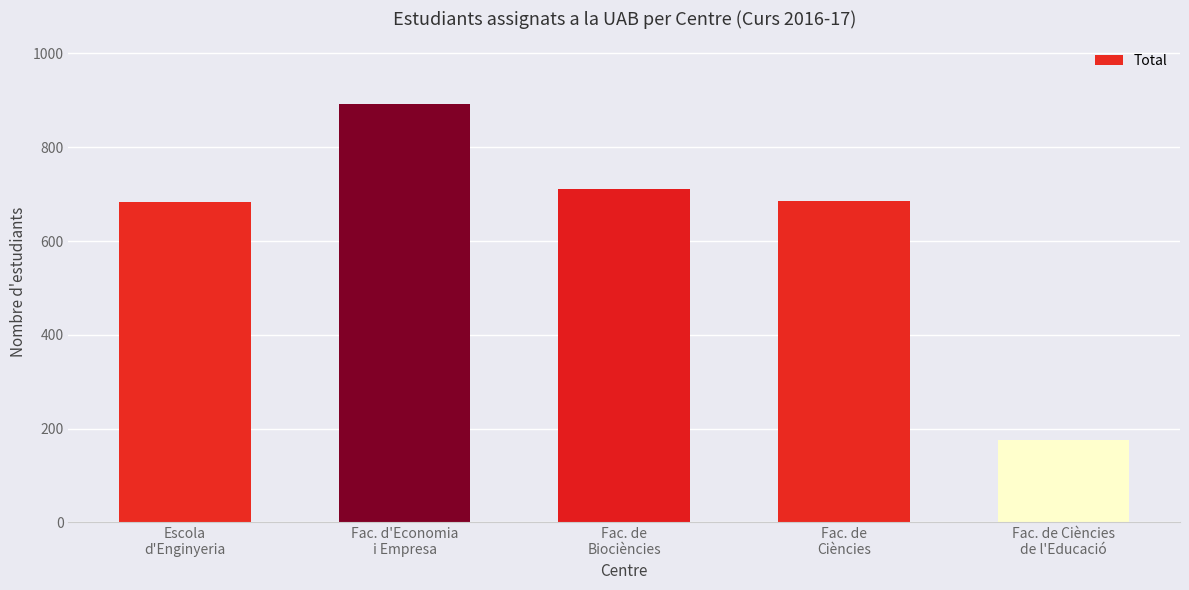

What is the difference between the maximum and minimum values?

716